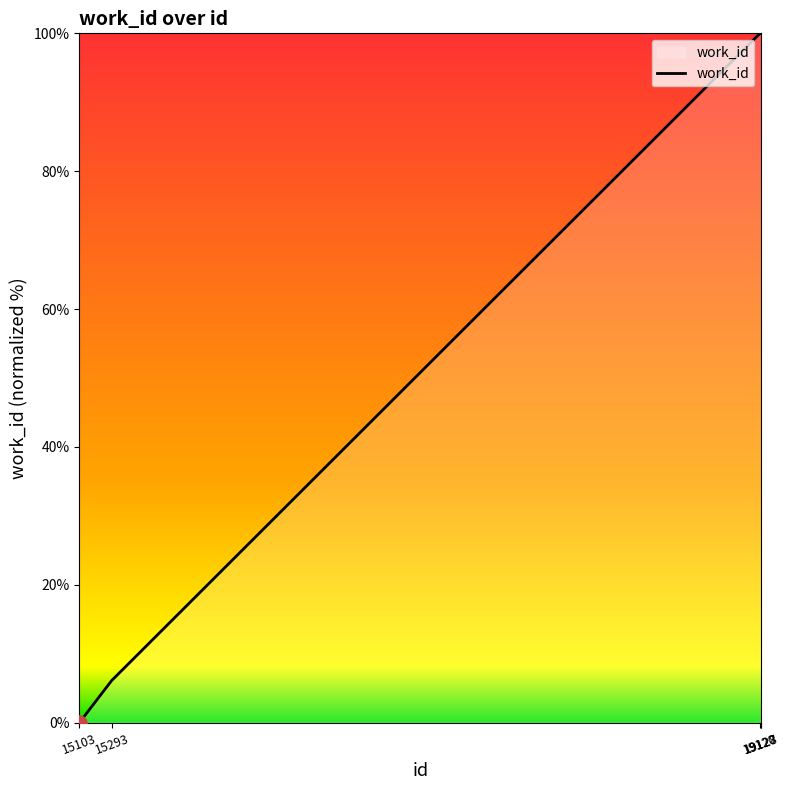

Approximately how many times larger is the value at 19127 compared to 19128?

1.0